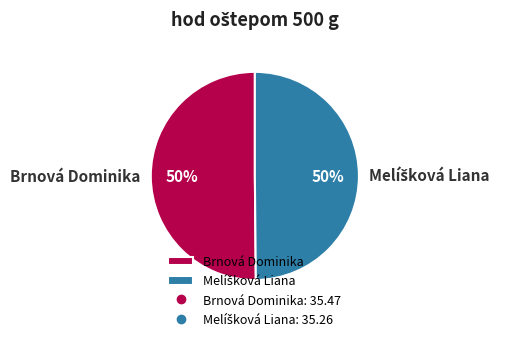

To the nearest percent, what is the average slice percentage?

50%